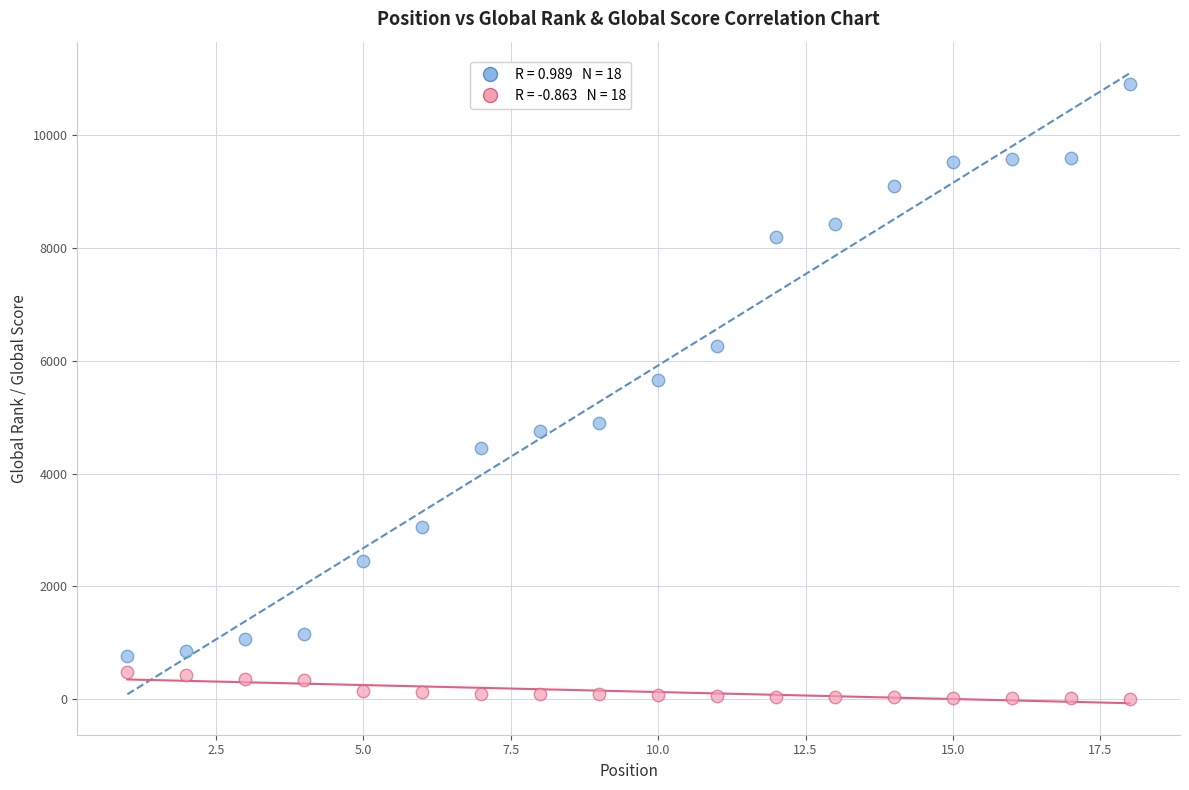

Across all series, what Y value is closest to 5455?

5651